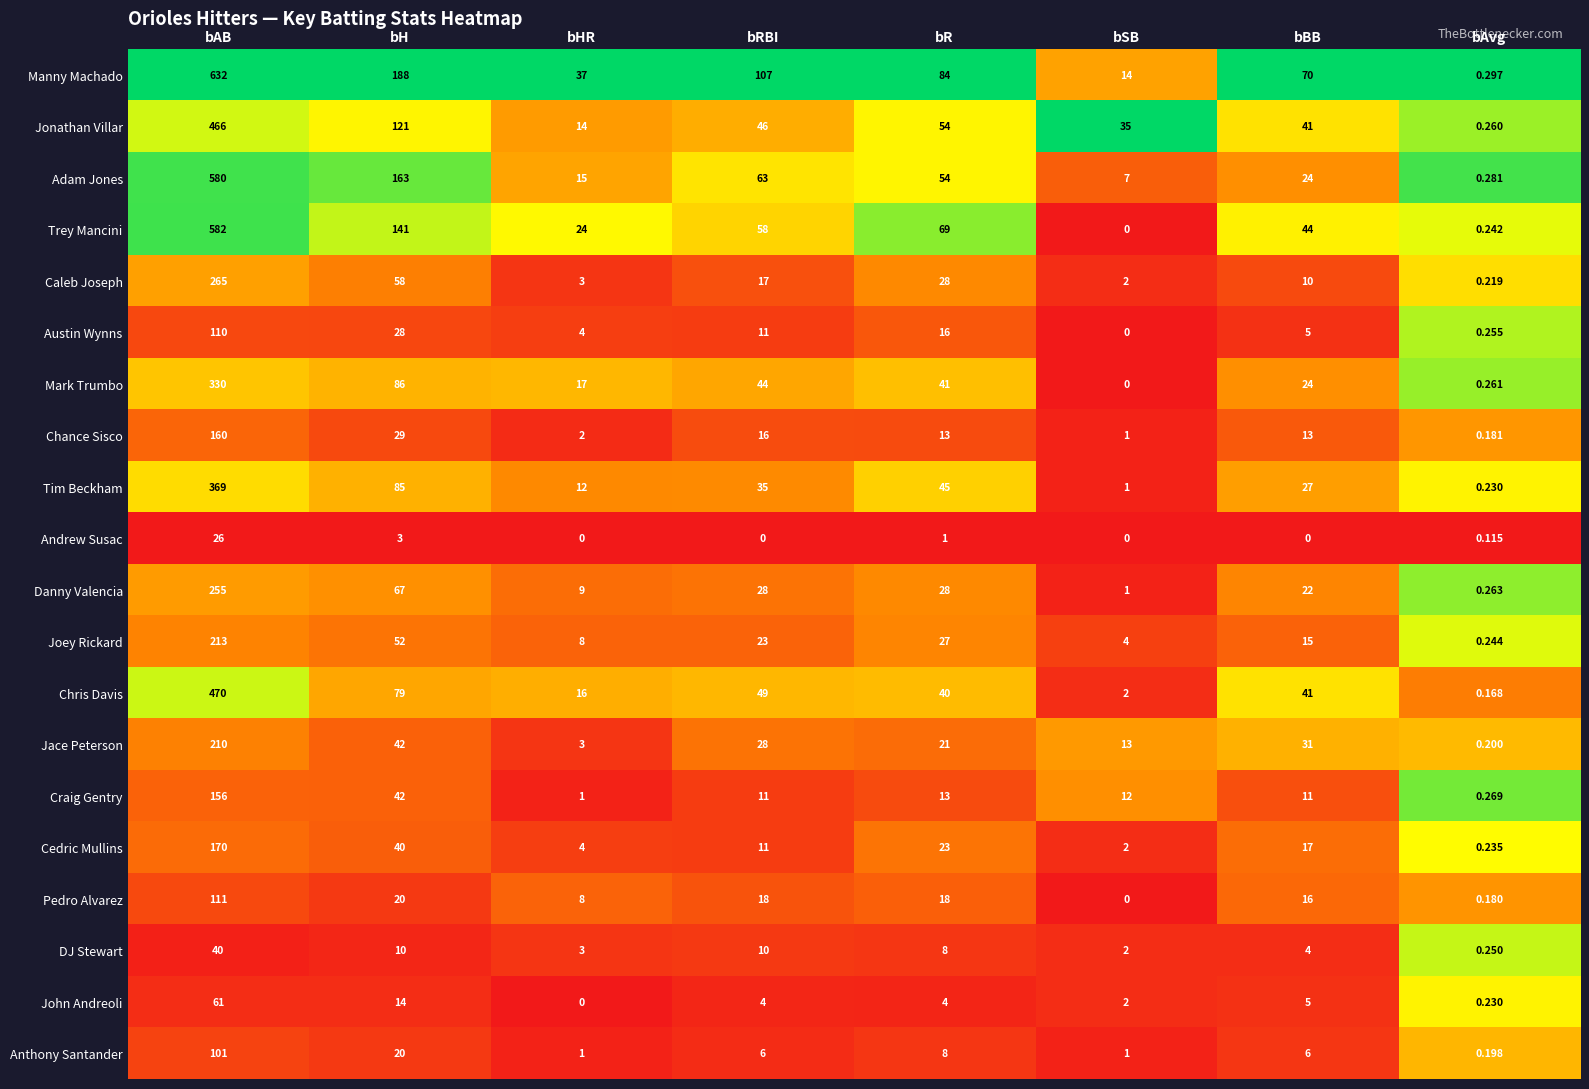

List the series in order of their peak value, lowest first.

Andrew Susac, DJ Stewart, John Andreoli, Anthony Santander, Austin Wynns, Pedro Alvarez, Craig Gentry, Chance Sisco, Cedric Mullins, Jace Peterson, Joey Rickard, Danny Valencia, Caleb Joseph, Mark Trumbo, Tim Beckham, Jonathan Villar, Chris Davis, Adam Jones, Trey Mancini, Manny Machado